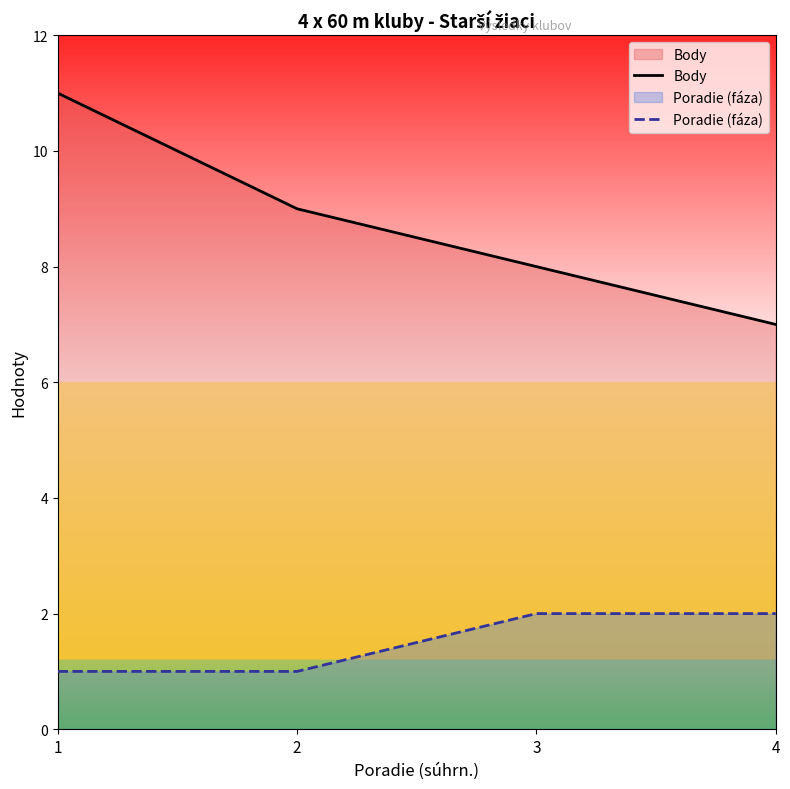

What are all the series names shown in the legend?

Body, Poradie (fáza)